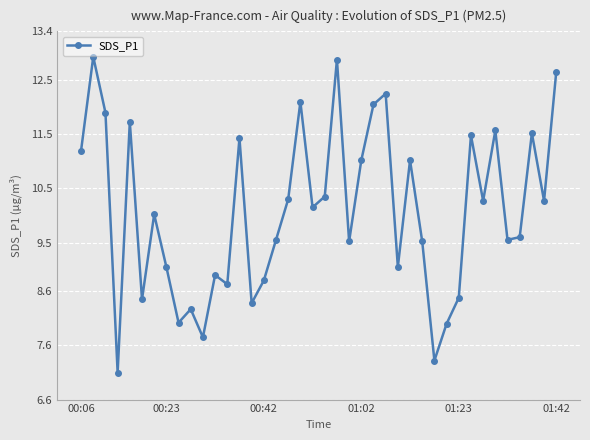

What is the average value?

10.1